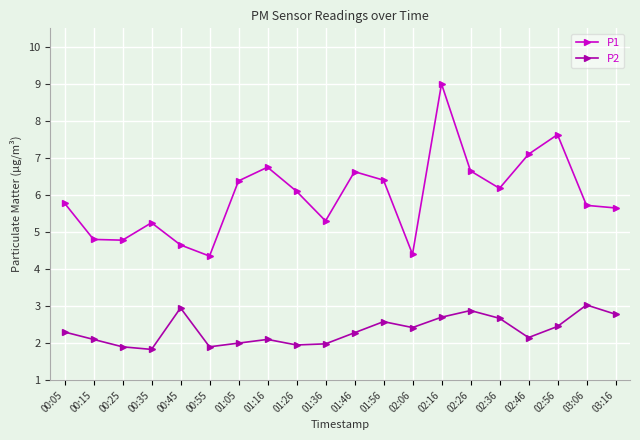

At which label does P1 first exceed 6?

01:05